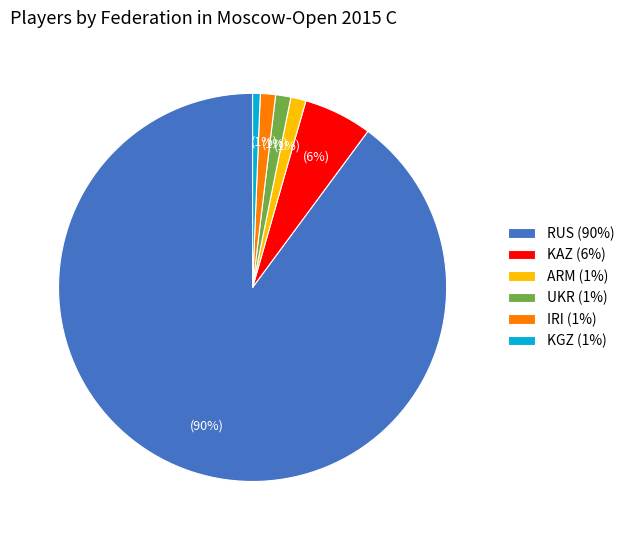

What is the majority slice?

RUS